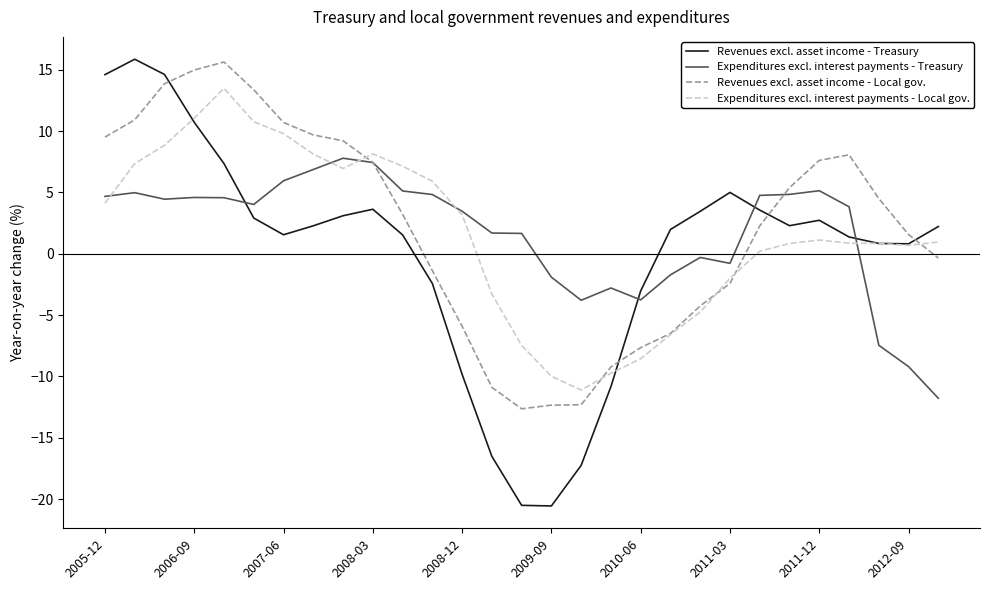

What is the maximum value shown in the chart?

15.9